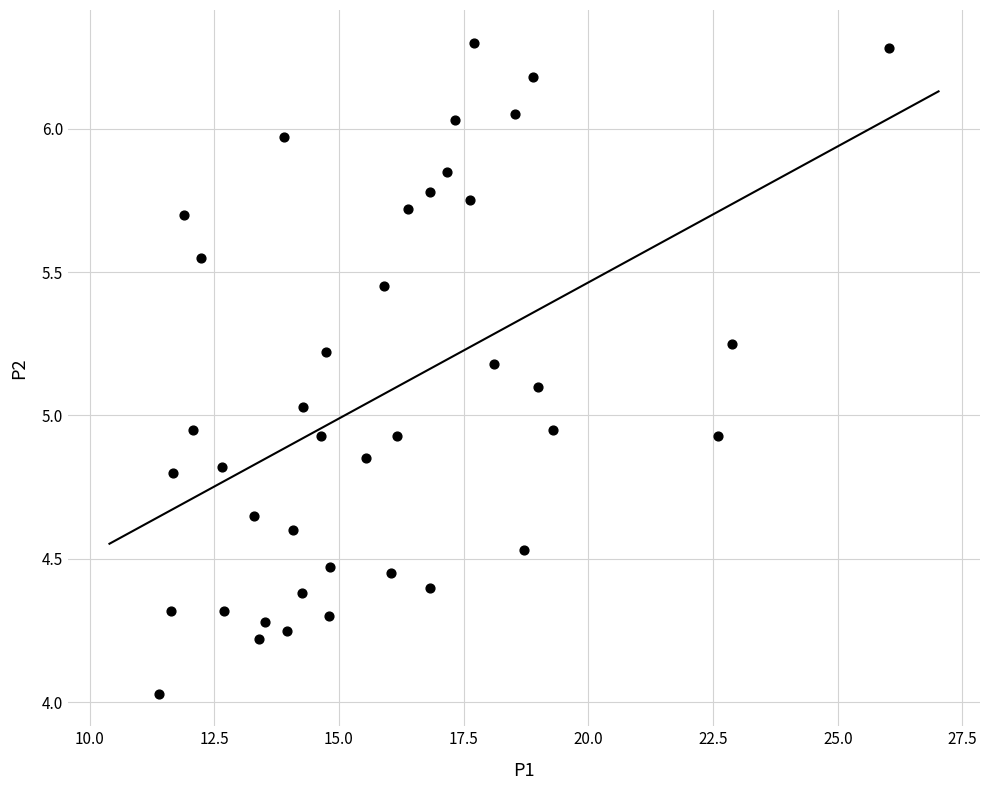

What is the range of X values (max minus min)?

14.6